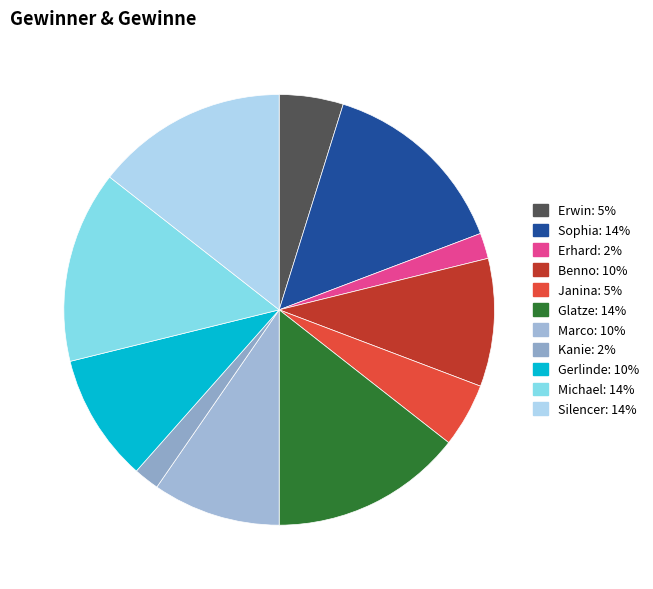

Which slice is the largest?

Sophia